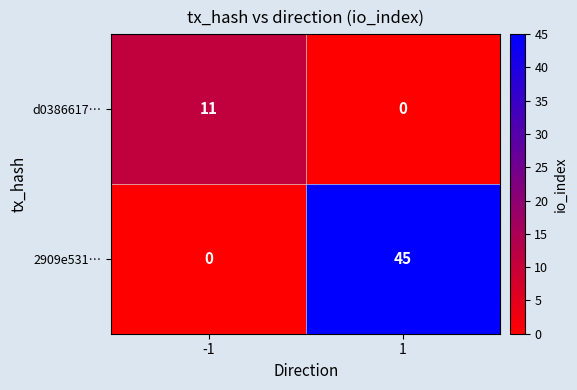

What is the spread (max minus min) of values at -1?

11